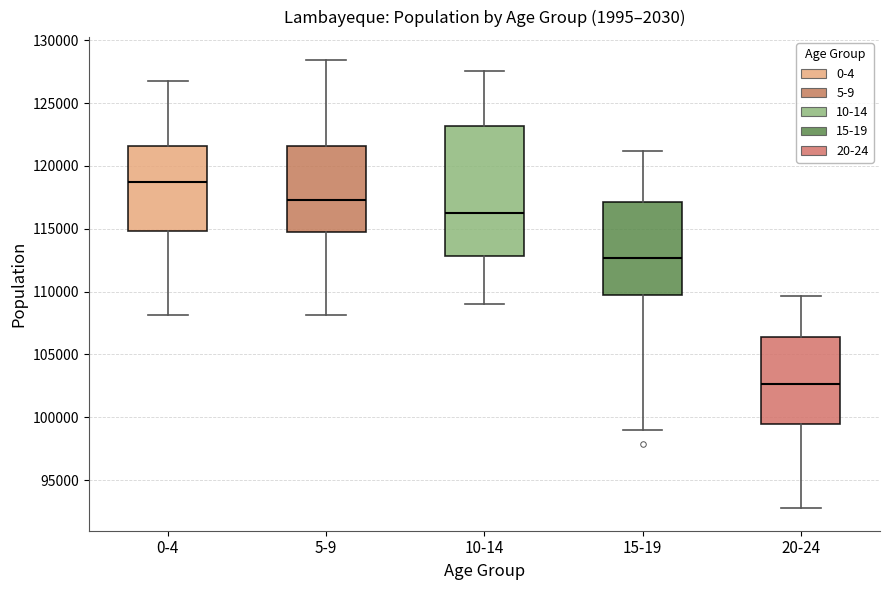

Which box is the tallest, from its lower edge to its upper edge?

10-14